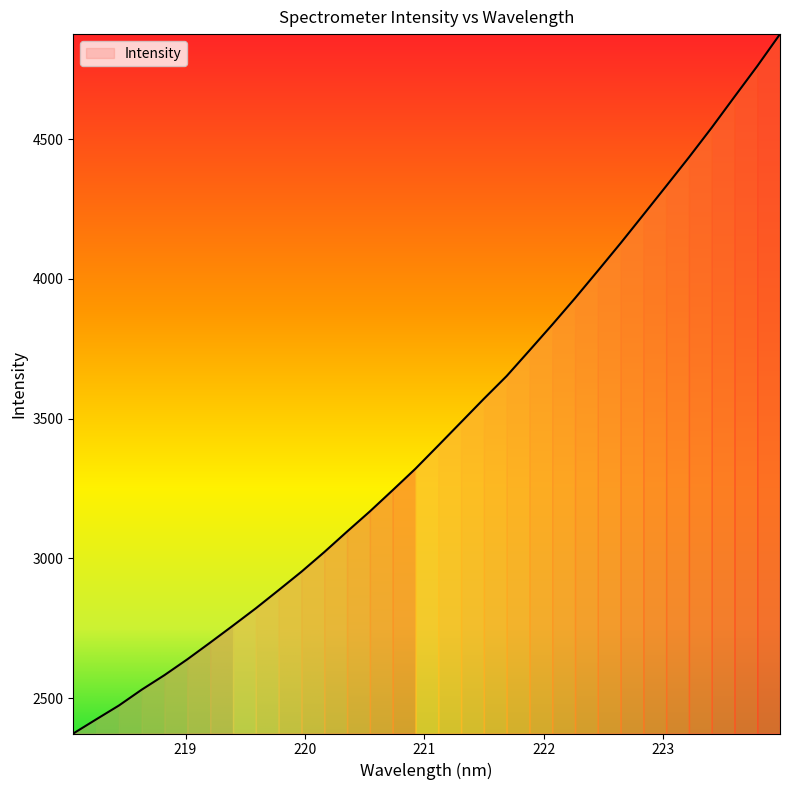

How many lines are shown in the chart?

1